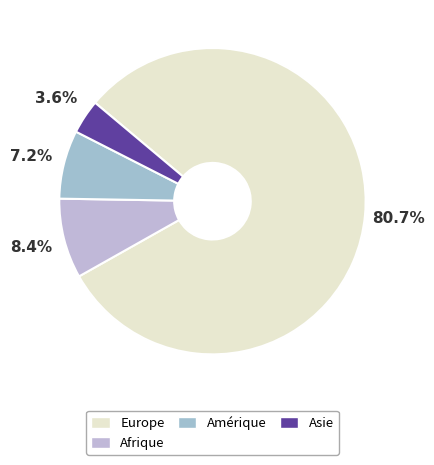

The Europe slice represents 81% of the pie. True or false?

True